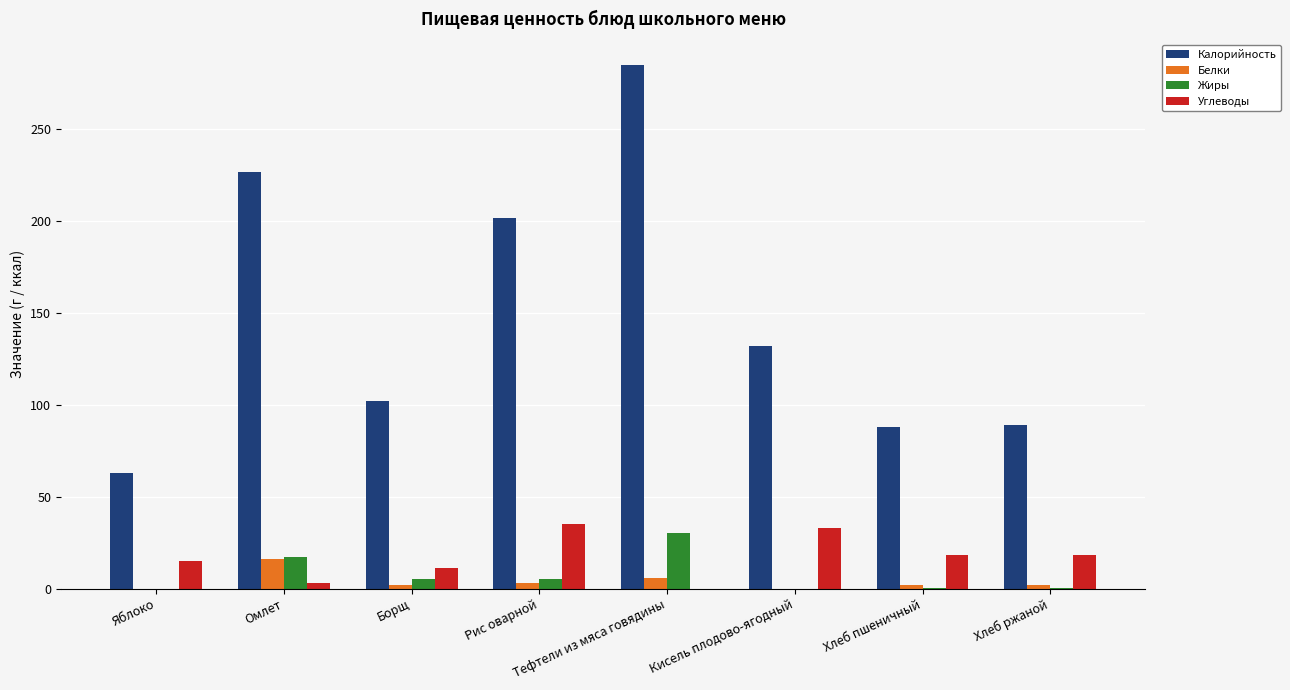

Between Яблоко and Кисель плодово-ягодный, which series saw the biggest shift?

Калорийность